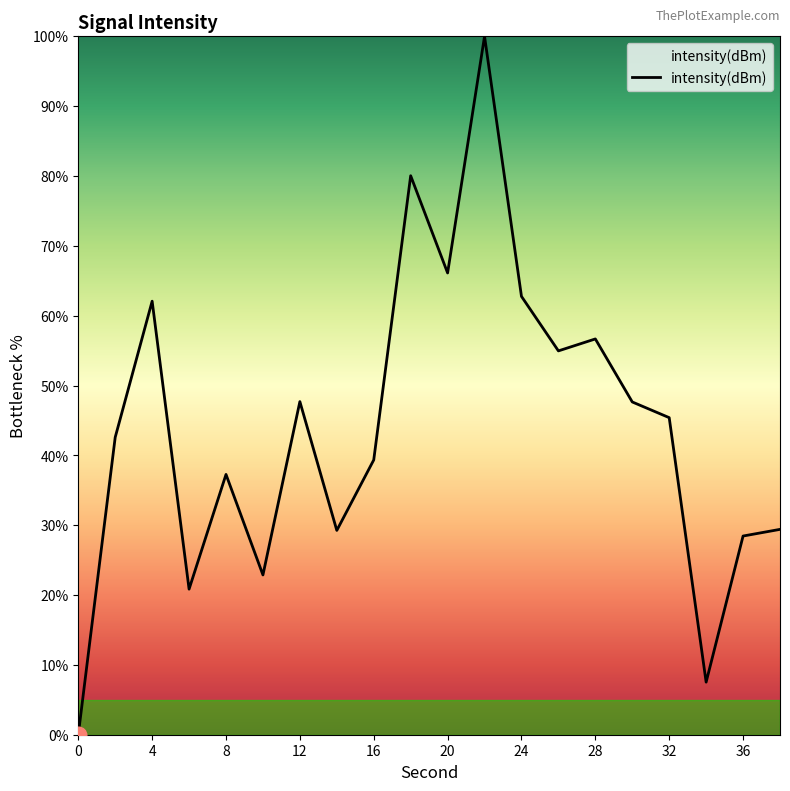

What is the greatest value displayed?

100.0